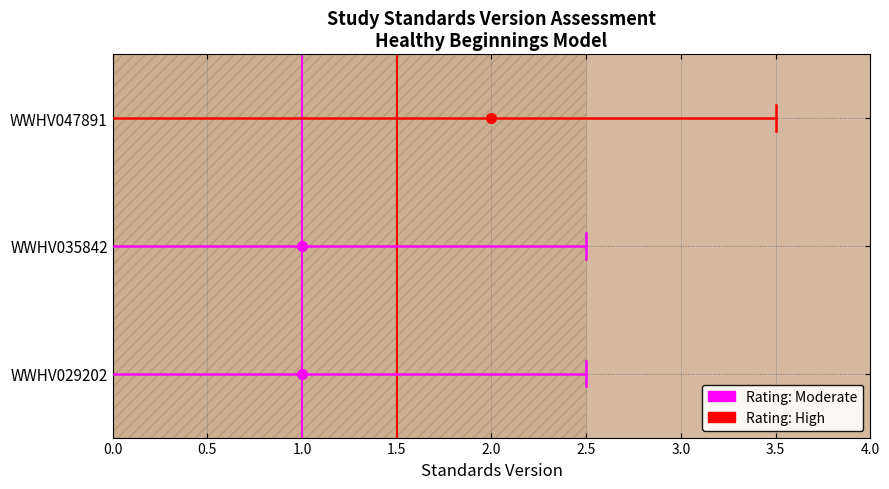

What is the approximate value of High at 3.5?

2